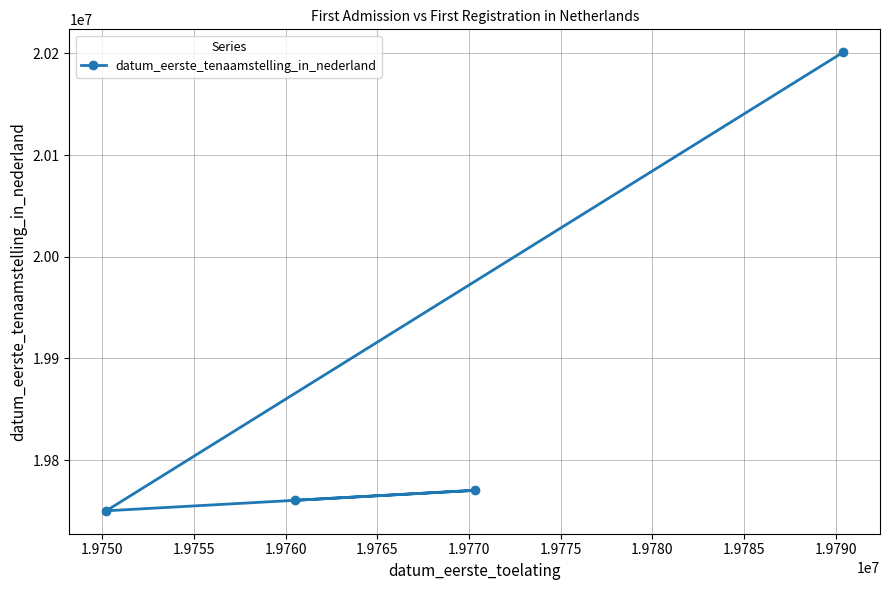

True or false: there are more than 0 points higher than both neighbors.

True